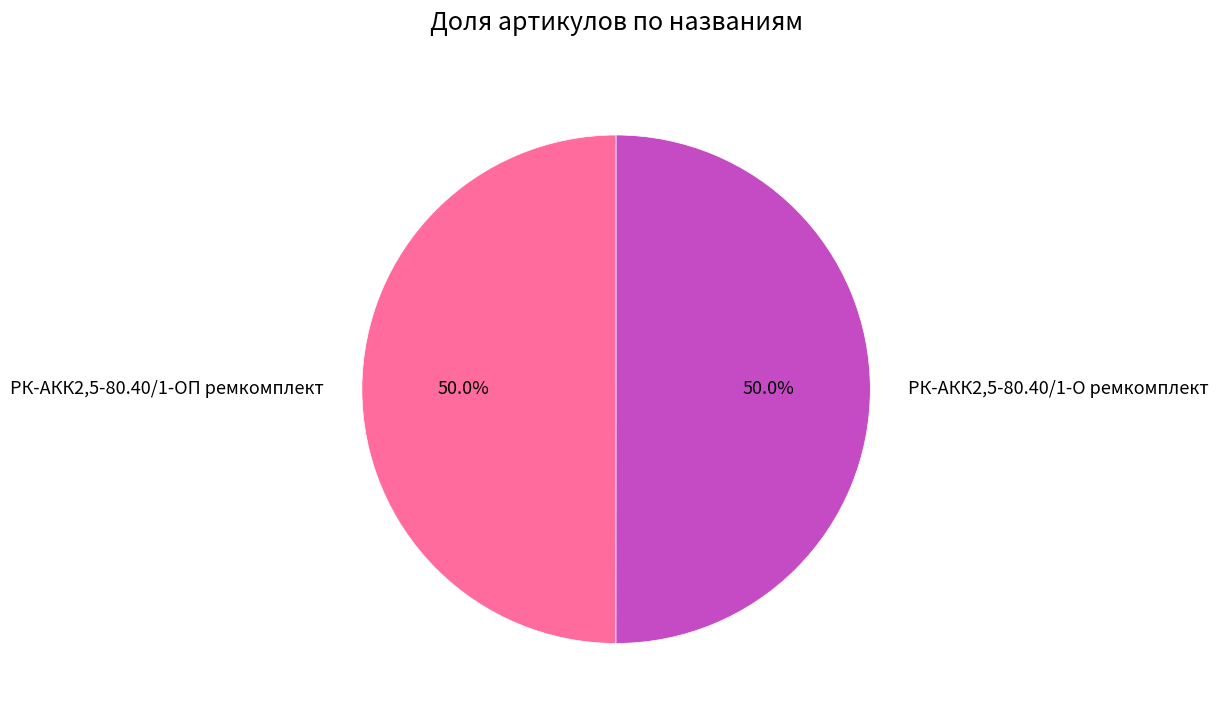

How many segments does this pie chart have?

2